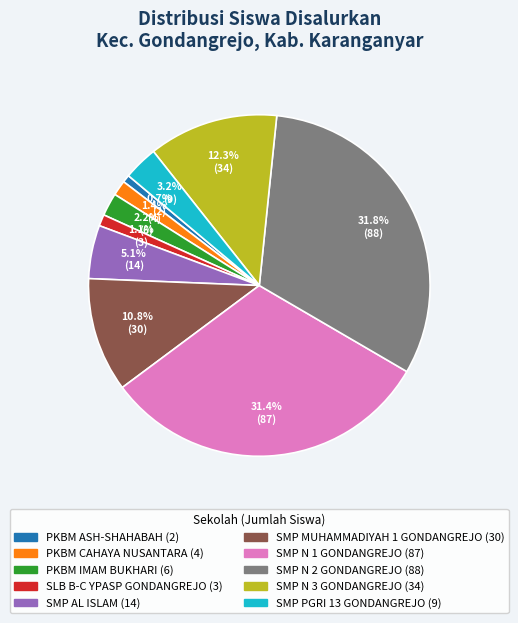

Combined, do SMP N 1 GONDANGREJO and SLB B-C YPASP GONDANGREJO account for over 50%?

No